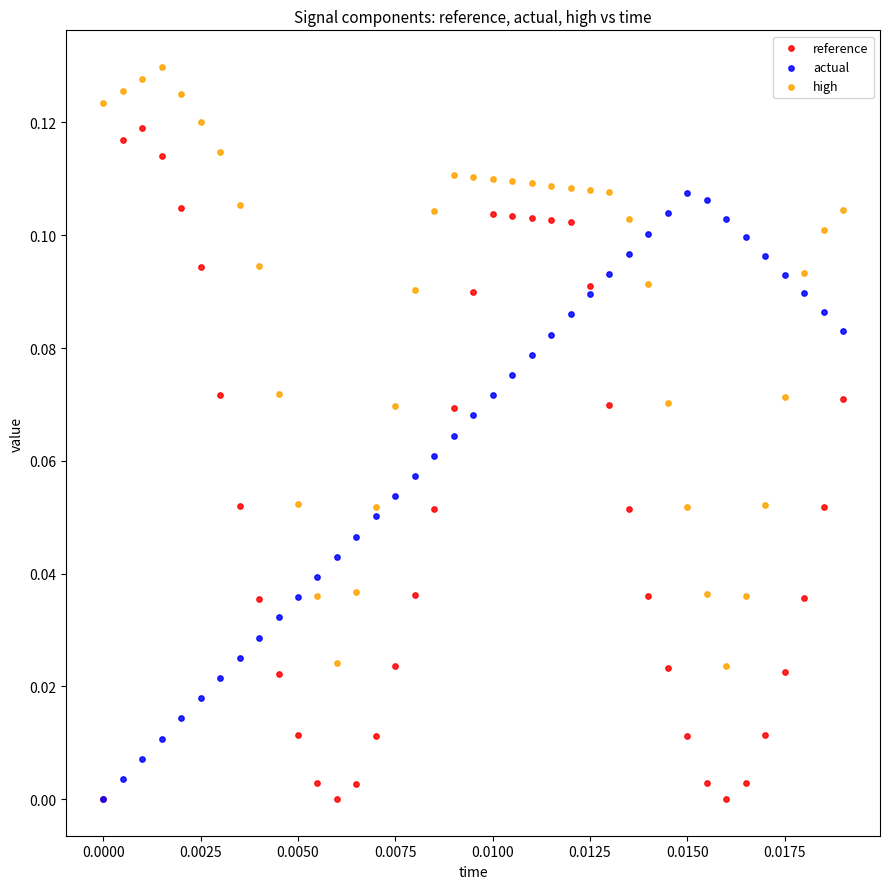

Which series reaches the maximum Y coordinate?

high